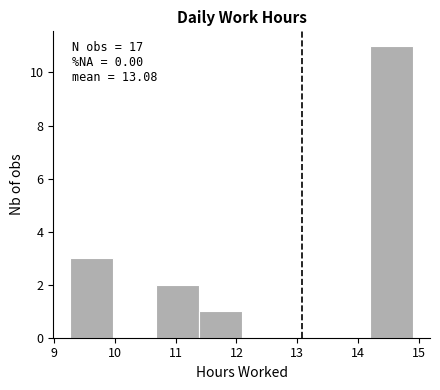

Which range on the x-axis has the tallest bar?

14.2 to 14.9